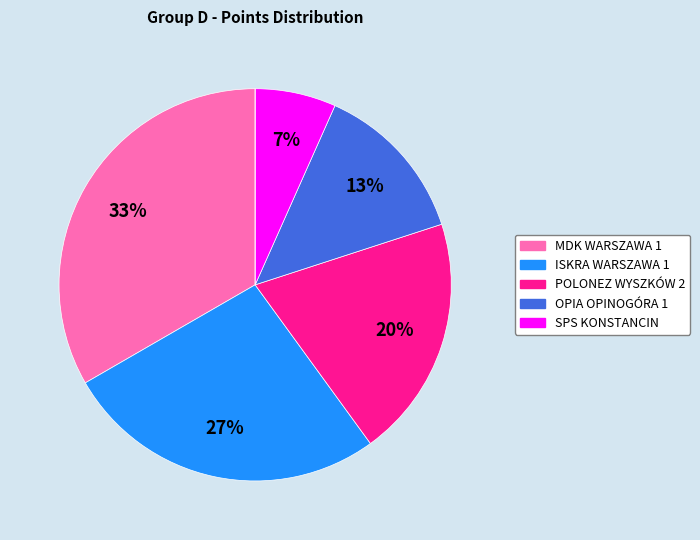

Does any single category account for the majority?

No